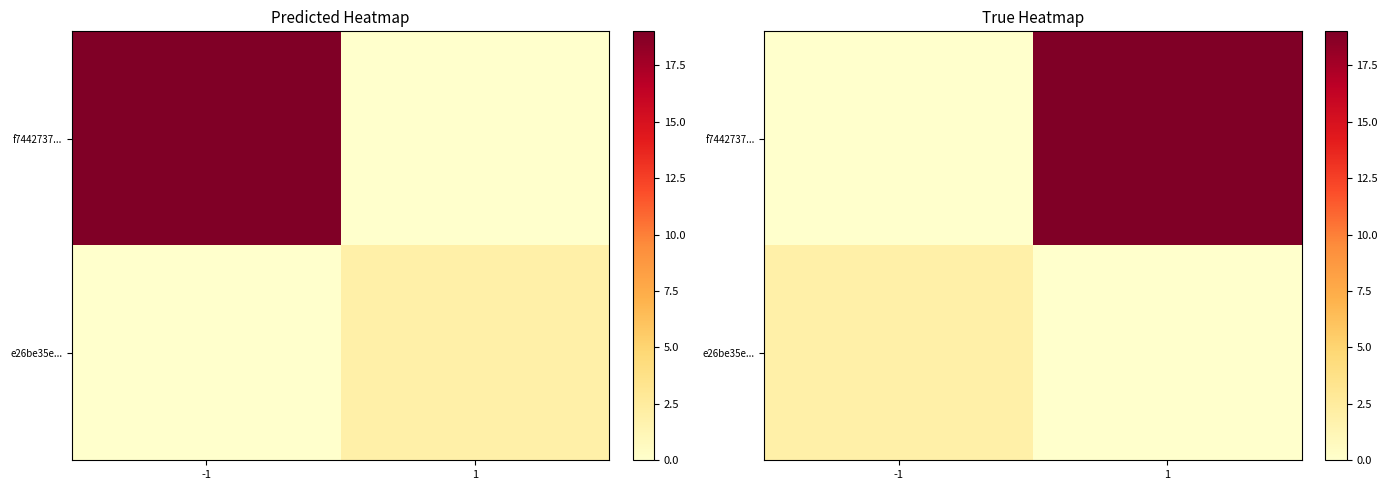

What is the difference between the maximum and minimum values in the f7442737... series?

19